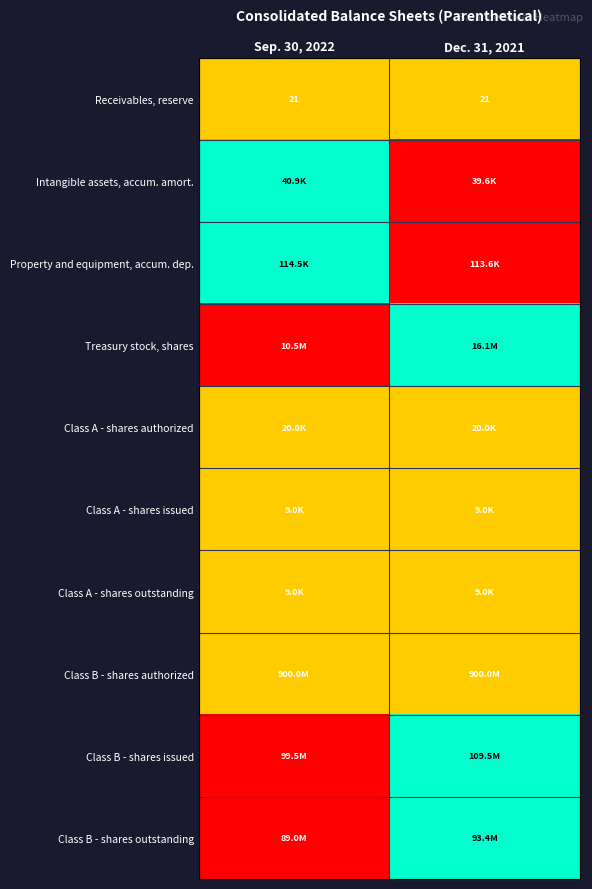

What is the sum of all Receivables, reserve values?

42.0